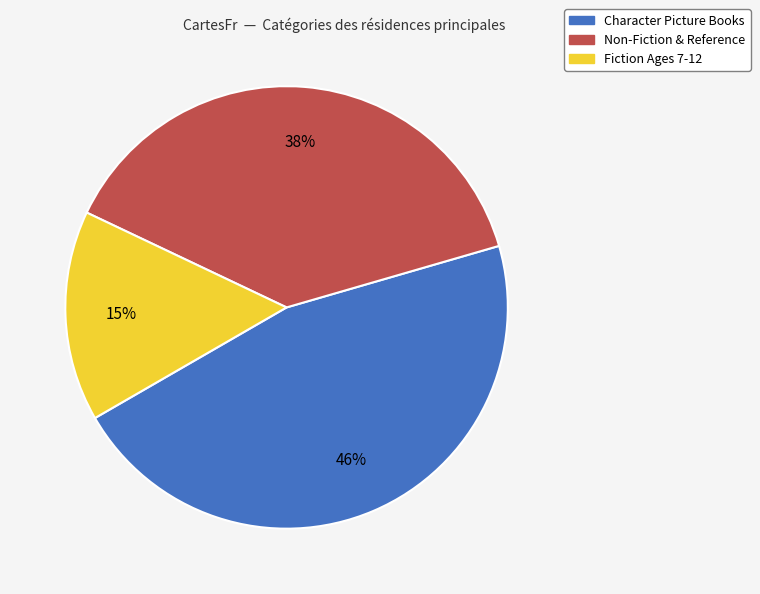

How many segments does this pie chart have?

3